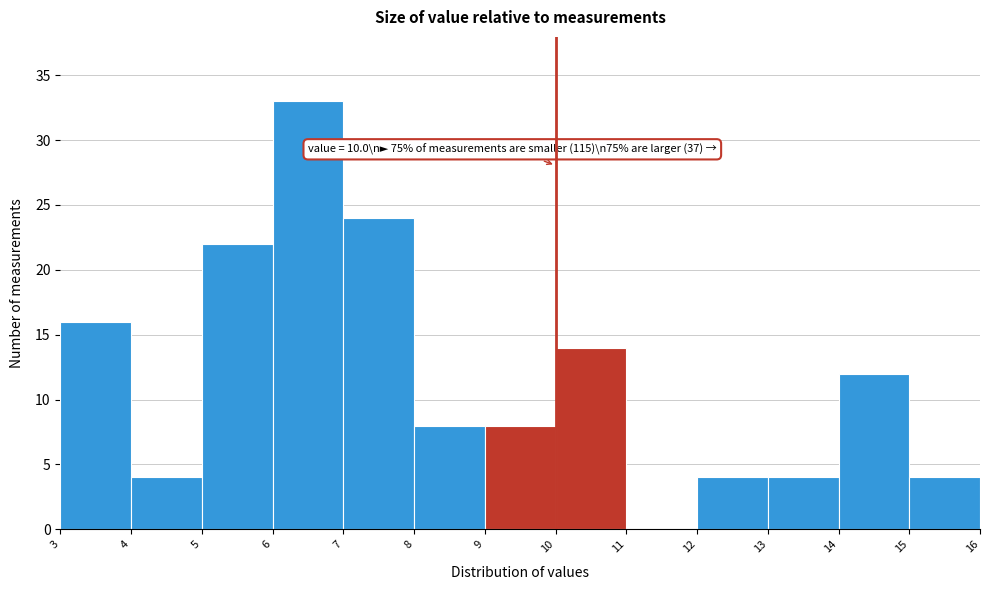

Over which range of the x-axis is the bar tallest?

6 to 7